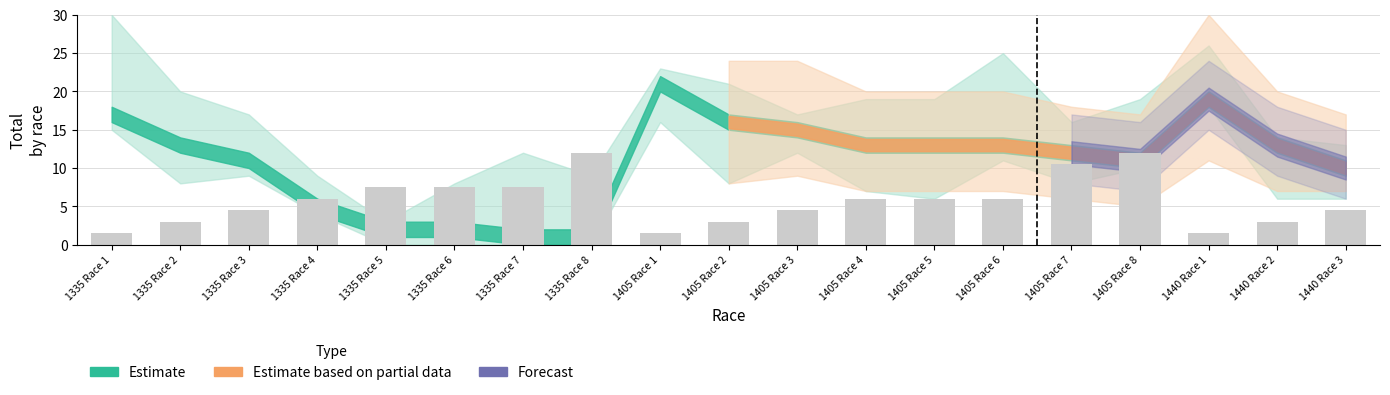

The value at 1335 Race 2 is 4.3. True or false?

False